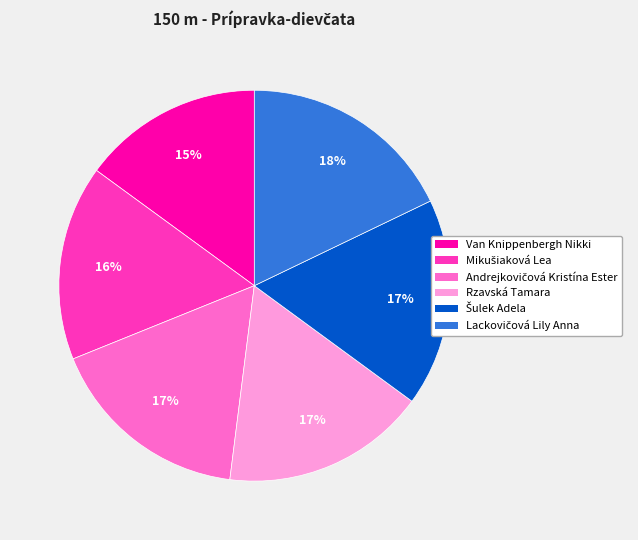

Does Van Knippenbergh Nikki account for over 50% of the chart?

No